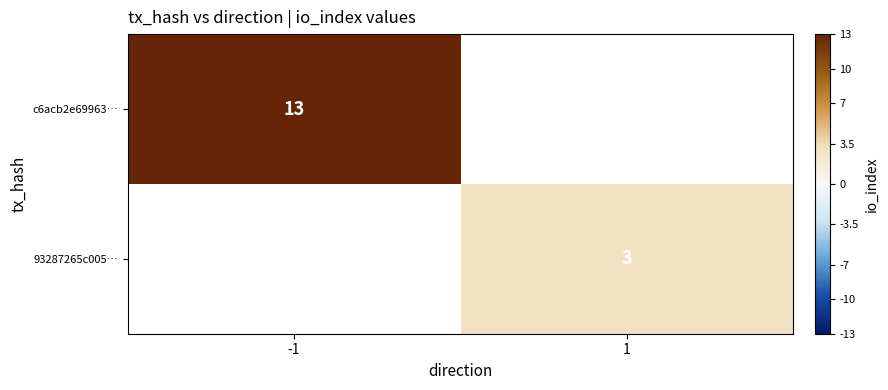

Is it true that c6acb2e69963… equals 19 at -1?

False